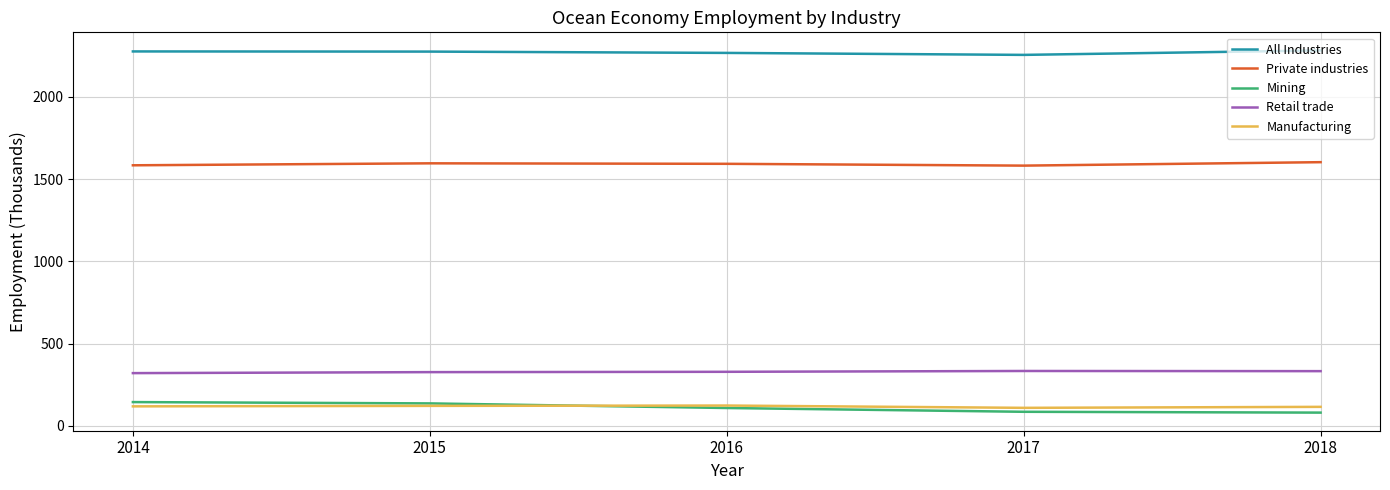

True or false: Mining and All Industries intersect in this chart.

False